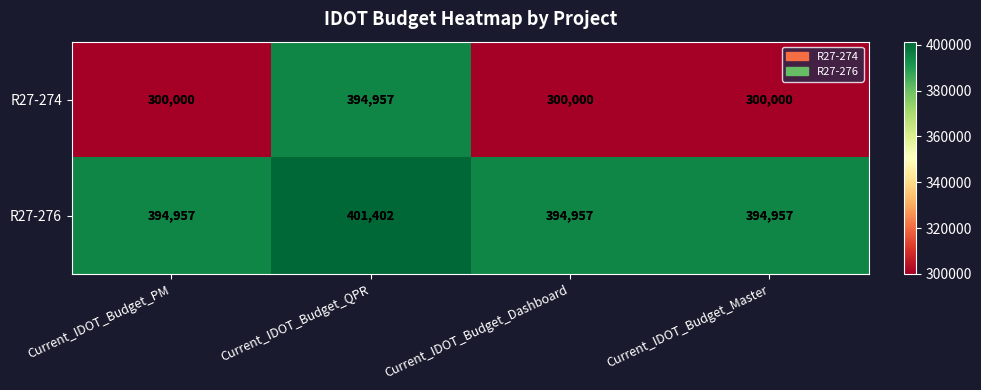

Reading left to right, extract all data points from this chart.

R27-274: Current_IDOT_Budget_PM=300000	Current_IDOT_Budget_QPR=394957	Current_IDOT_Budget_Dashboard=300000	Current_IDOT_Budget_Master=300000
R27-276: Current_IDOT_Budget_PM=394957	Current_IDOT_Budget_QPR=401402	Current_IDOT_Budget_Dashboard=394957	Current_IDOT_Budget_Master=394957